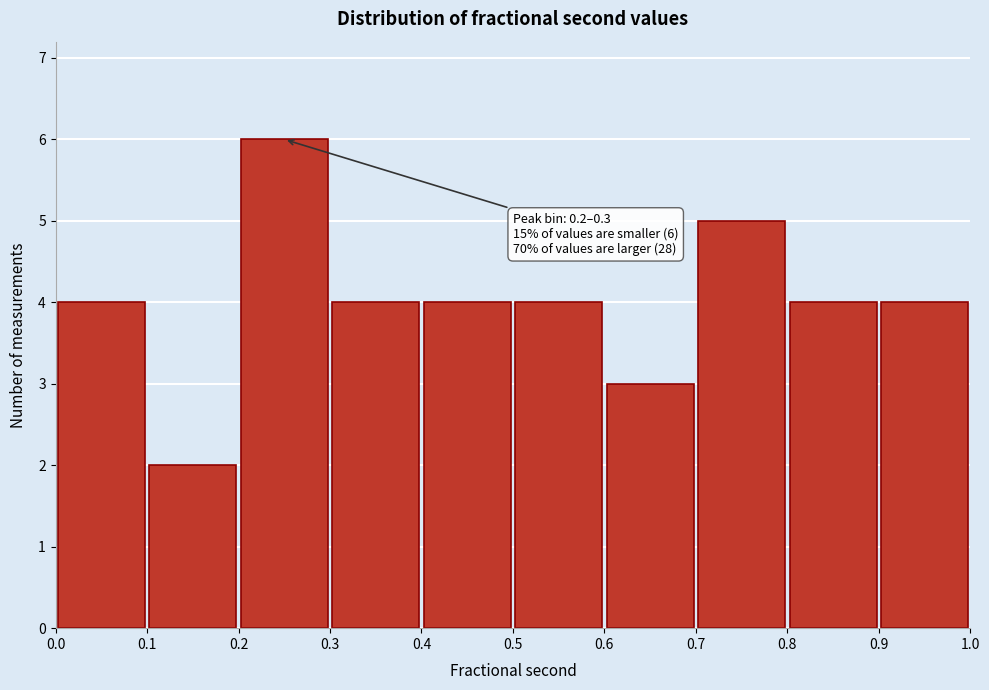

Which range on the x-axis has the tallest bar?

0.2 to 0.3